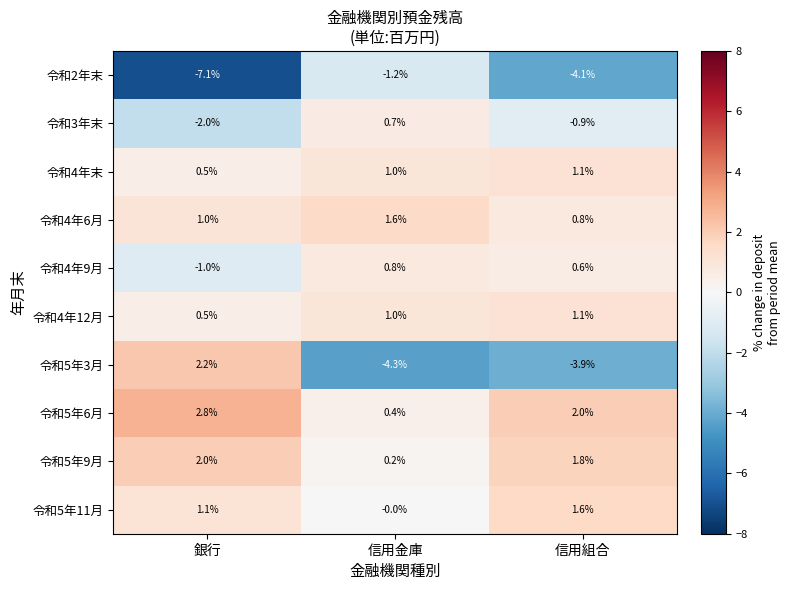

Which category has the highest value in the 令和4年9月 series?

信用金庫